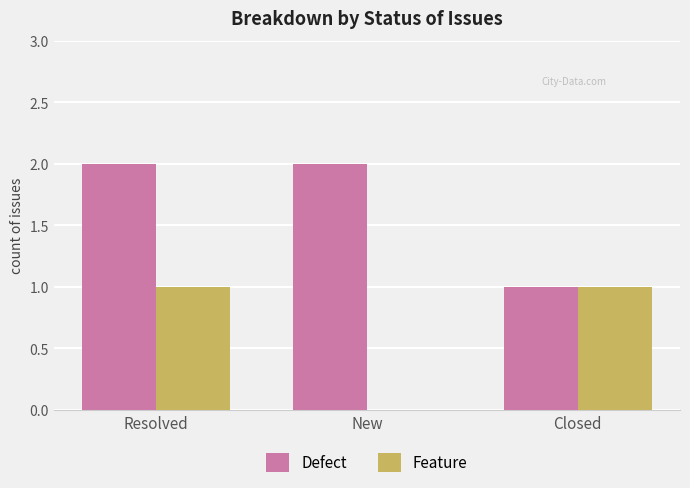

What is the maximum value shown in the chart?

2